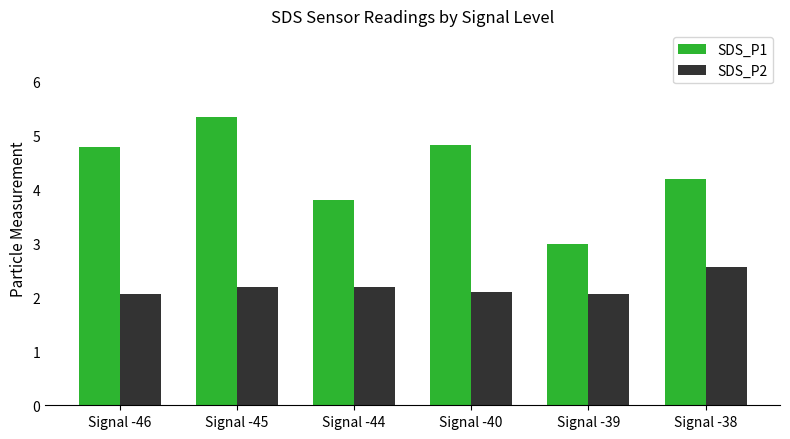

What are all the series names shown in the legend?

SDS_P1, SDS_P2